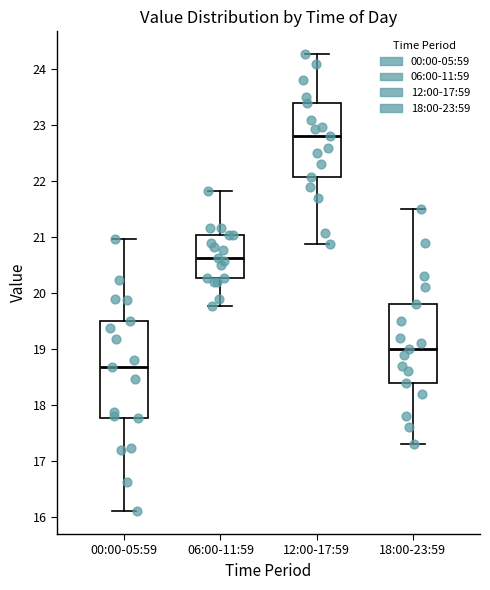

Where is the upper edge of the box for 18:00-23:59 on the y-axis? The values are not printed on the chart, so give them approximately, as read against the axis.

19.8